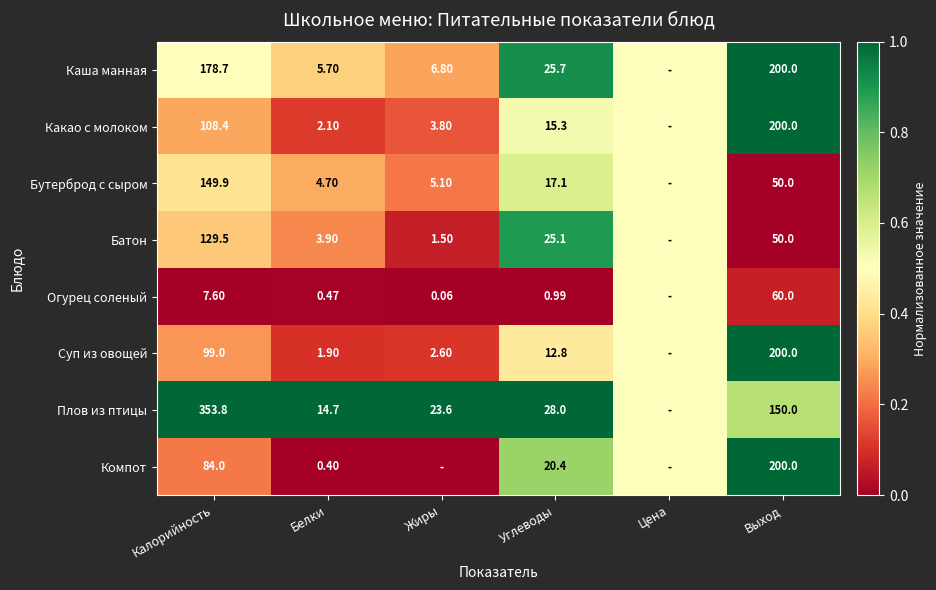

Rank the series at Углеводы from lowest to highest value.

Огурец соленый, Суп из овощей, Какао с молоком, Бутерброд с сыром, Компот, Батон, Каша манная, Плов из птицы